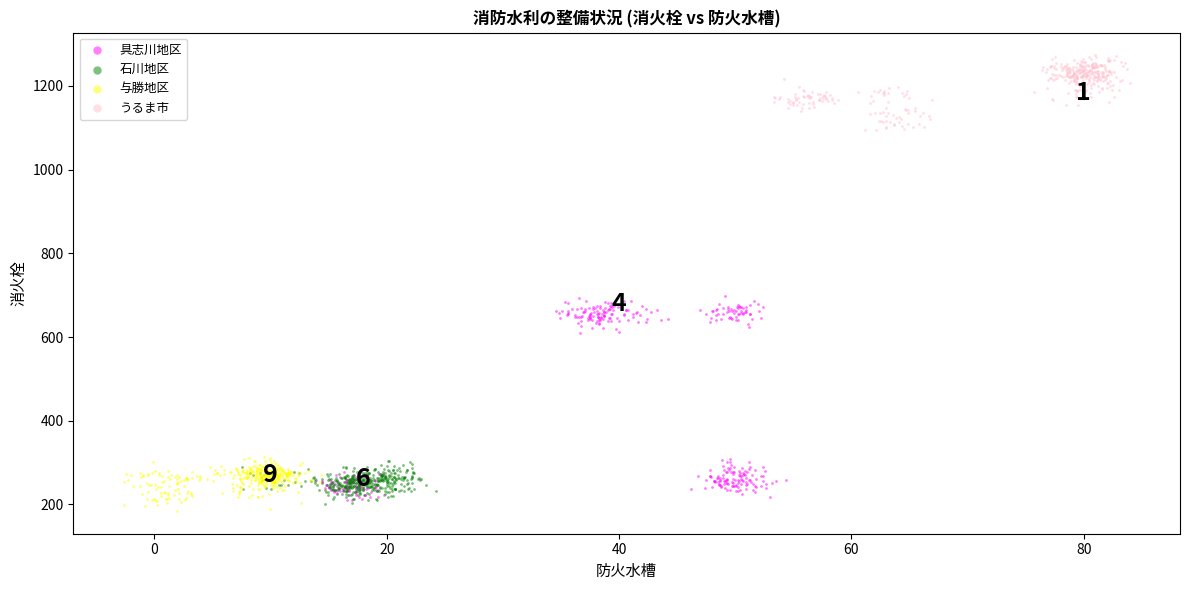

Which series contains the highest Y value?

うるま市